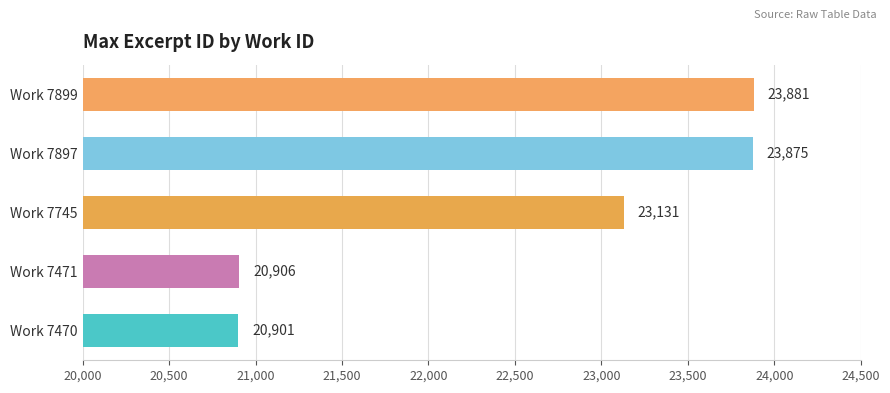

Which category has the lowest value across all series?

Work 7470